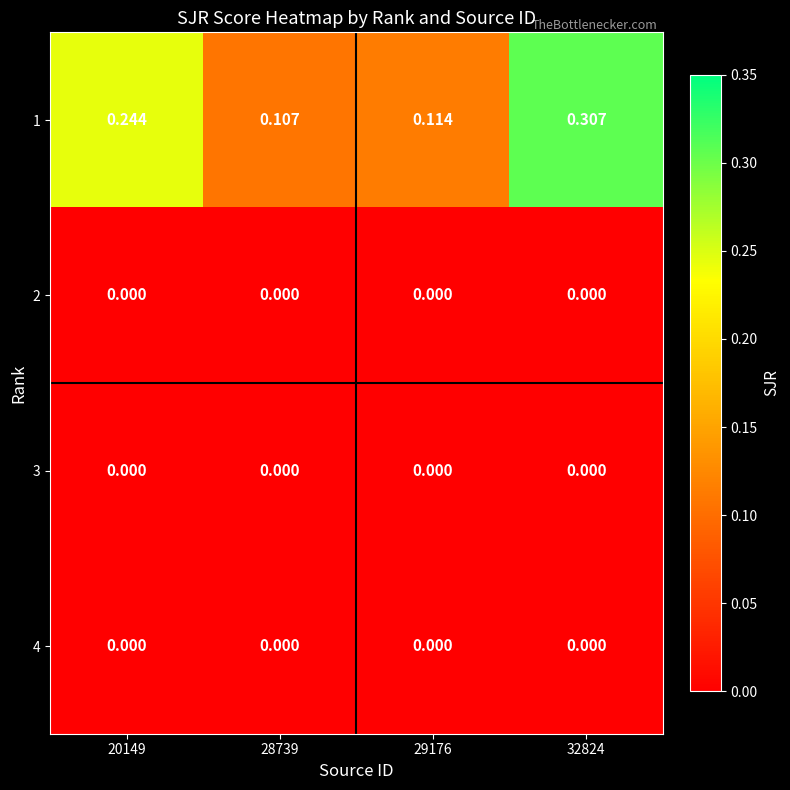

Is the value of 2 at 20149 greater than the value of 1 at 29176?

No